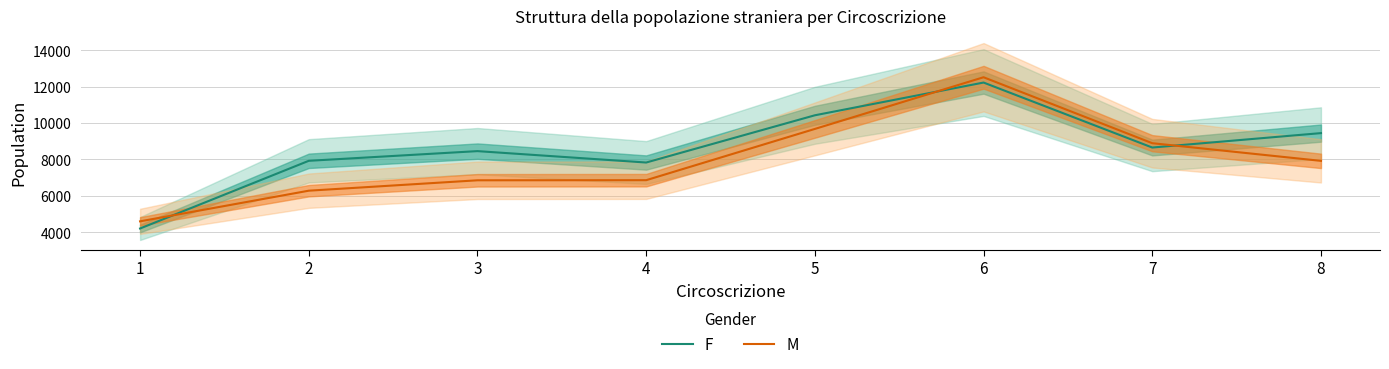

Which series has the largest total across all categories?

F